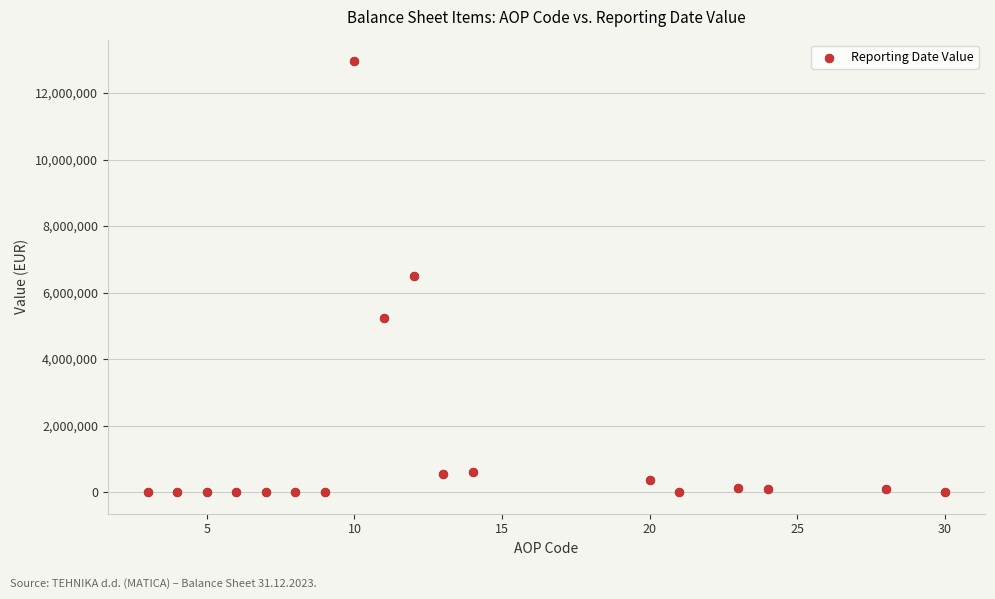

What is the range of X values (max minus min)?

27